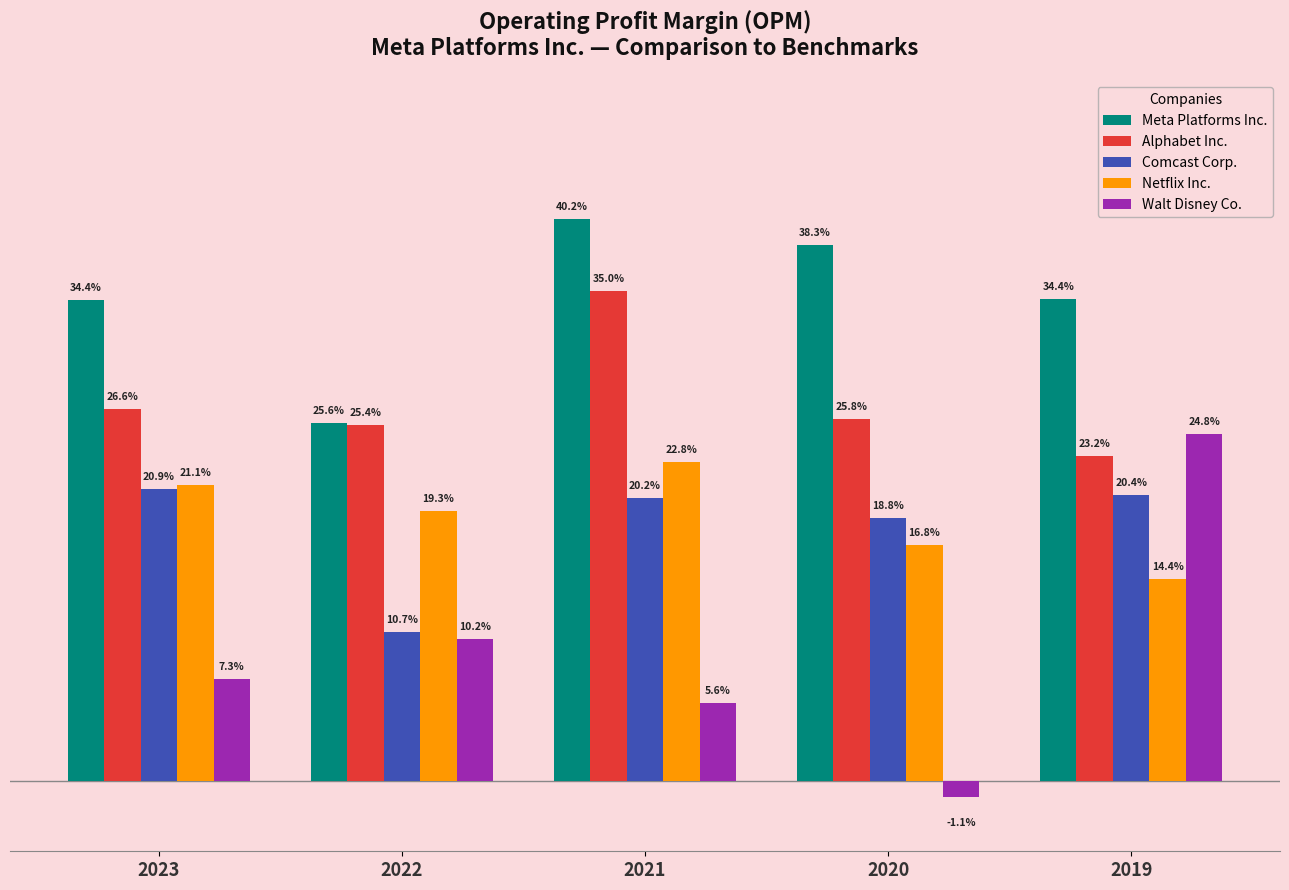

What are all the series names shown in the legend?

Meta Platforms Inc., Alphabet Inc., Comcast Corp., Netflix Inc., Walt Disney Co.